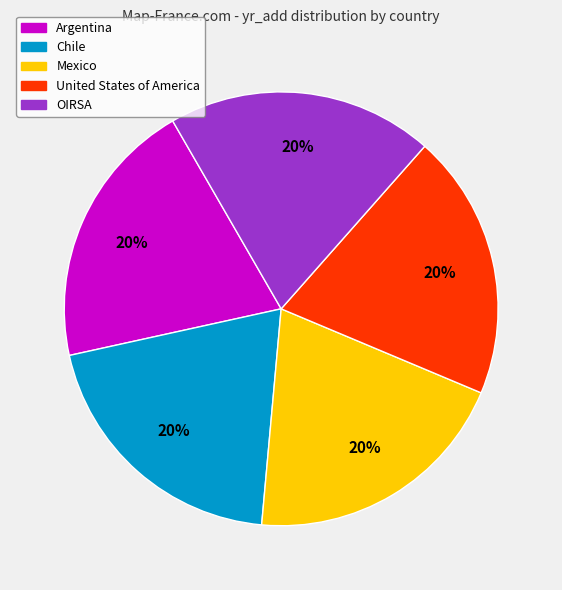

Is the sum of OIRSA and Argentina greater than half?

No